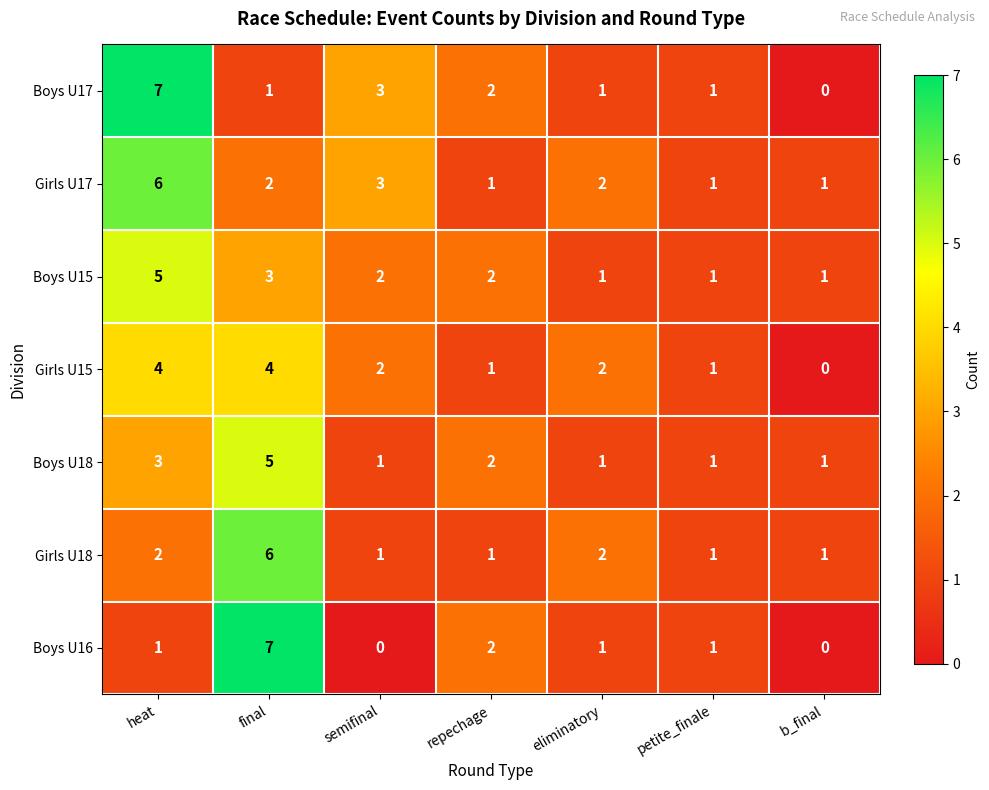

At which label is Boys U16 closest to 3?

repechage